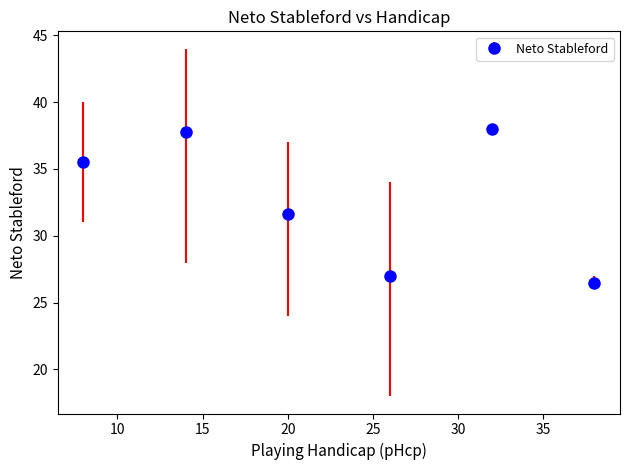

What is the maximum value shown in the chart?

38.0